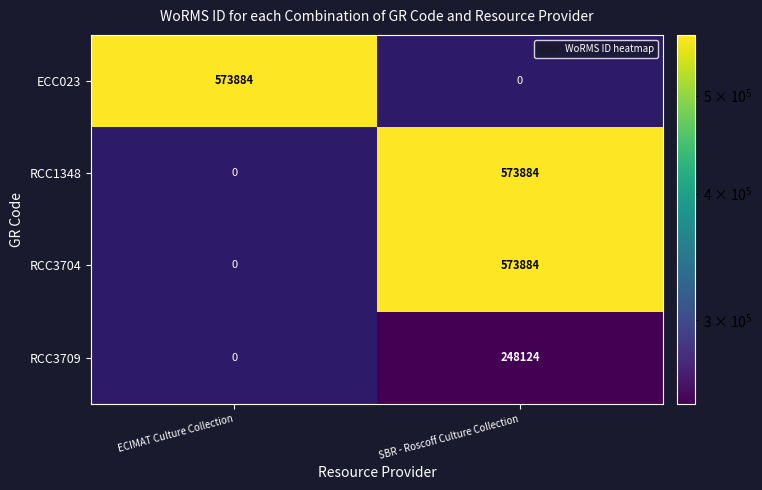

The value of ECC023 at ECIMAT Culture Collection is 573884. True or false?

True